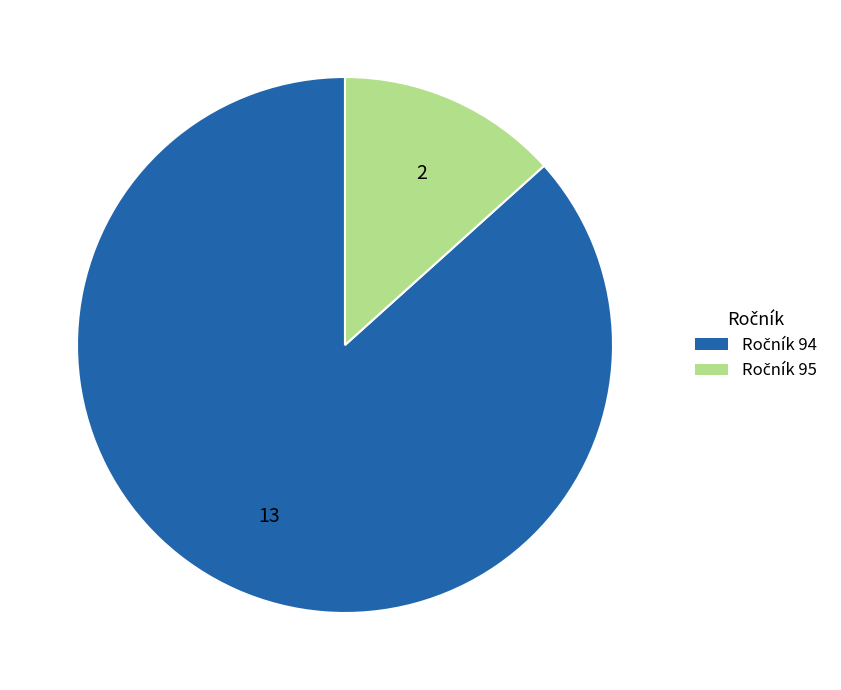

Do Ročník 95 and Ročník 94 together represent more than half of the pie?

Yes